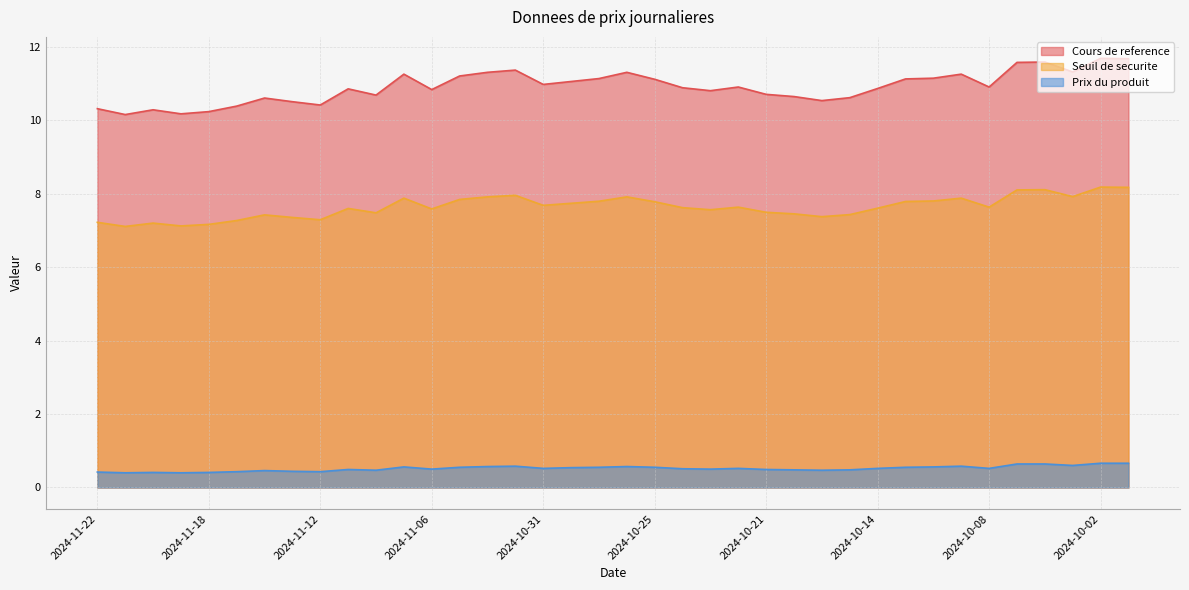

What is the label of the 14th point from the left?

2024-11-05